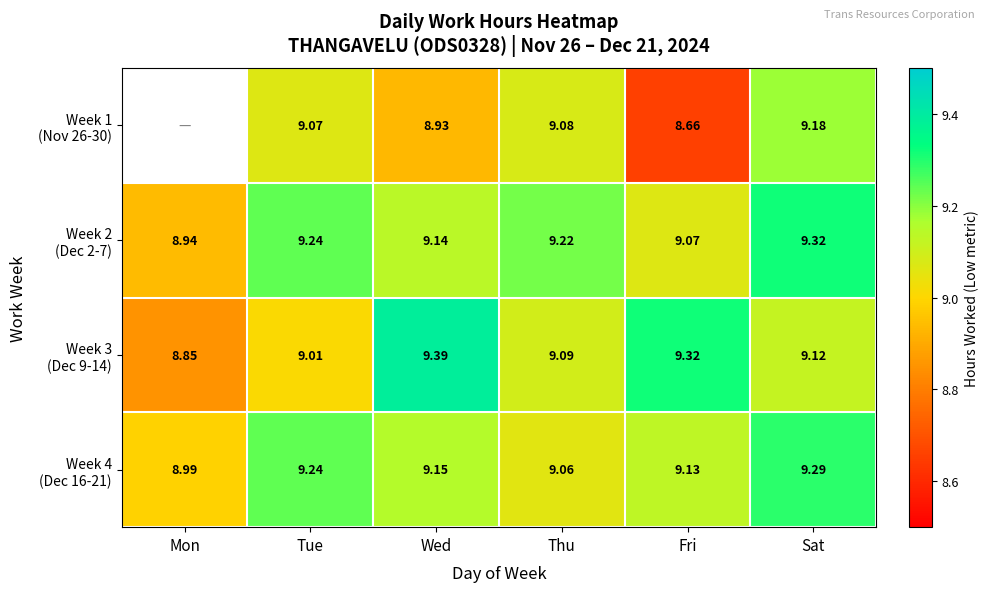

At which label does Week 2 (Dec 2-7) reach its minimum?

Mon